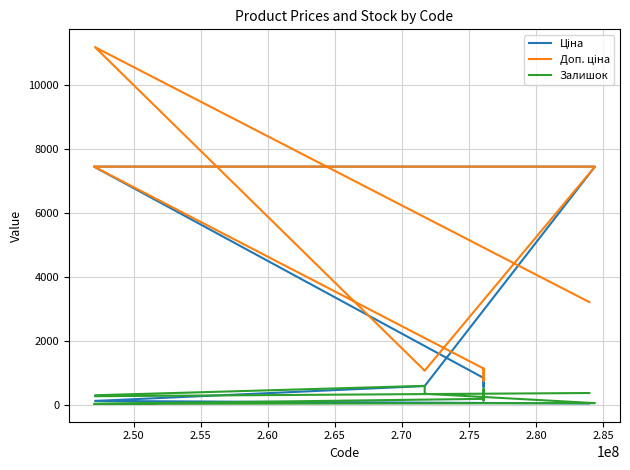

Which series changed the most between 2.55 and 2.65?

Доп. ціна